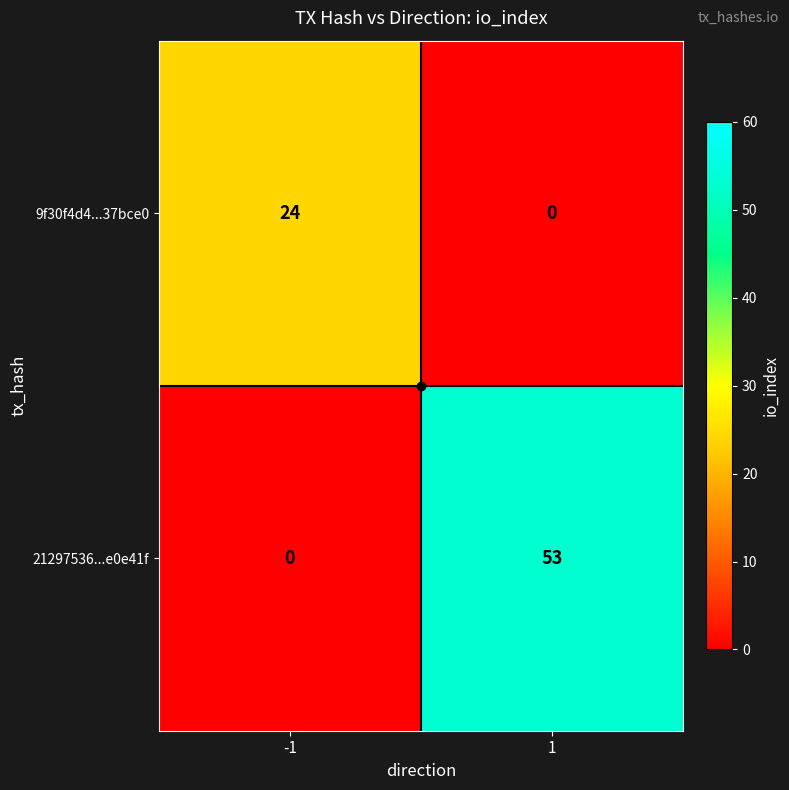

What is the difference between the highest and lowest values at -1?

24